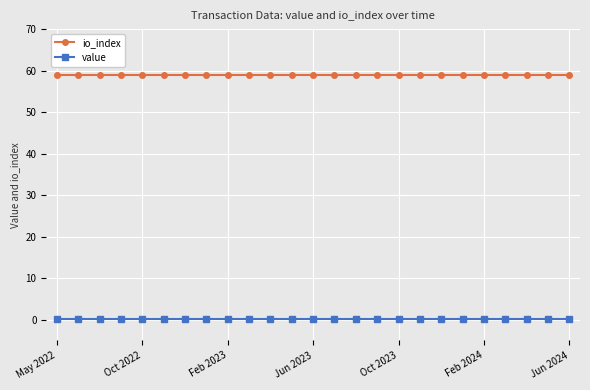

True or false: value and io_index cross at least once.

False